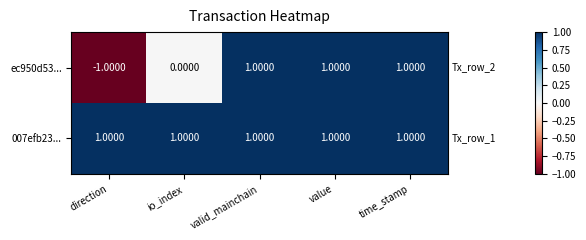

Which series has the largest total across all categories?

007efb23...